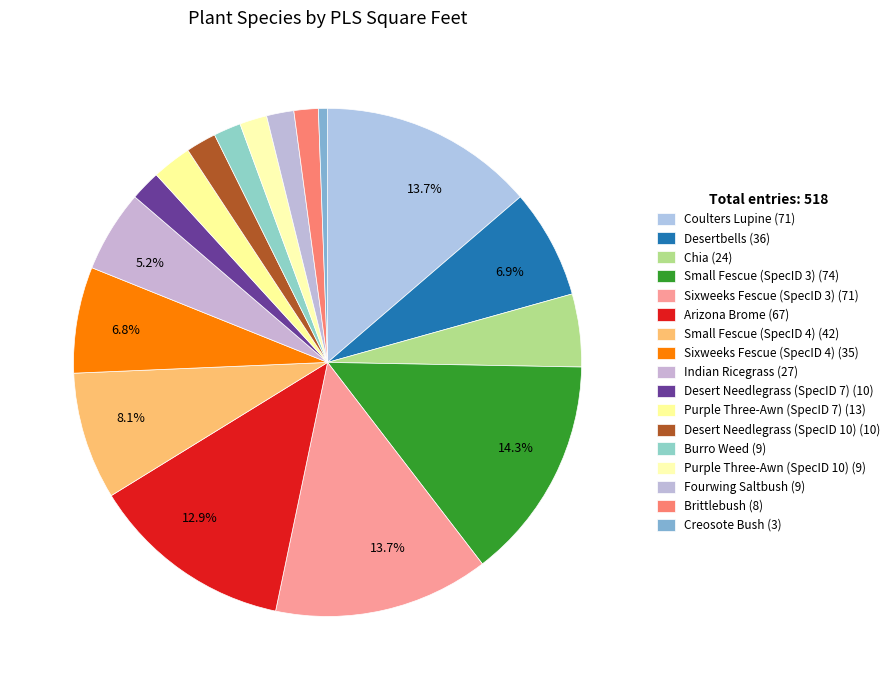

How many segments does this pie chart have?

17